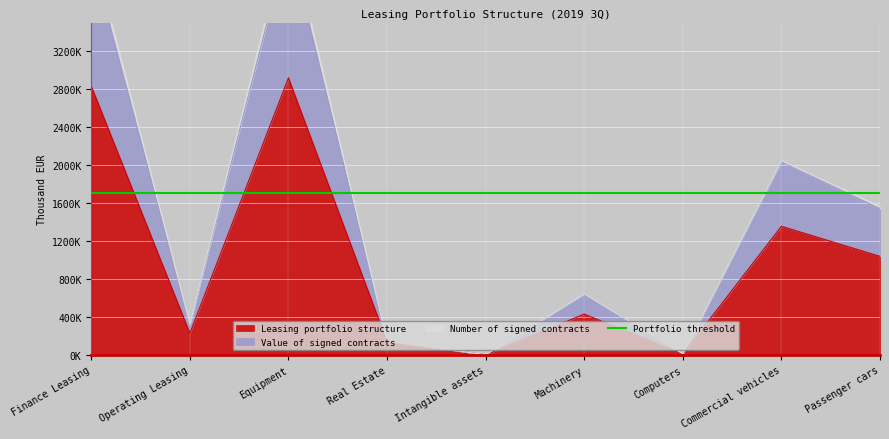

What is the difference between the maximum and second lowest values in the Value of signed contracts series?

4369682